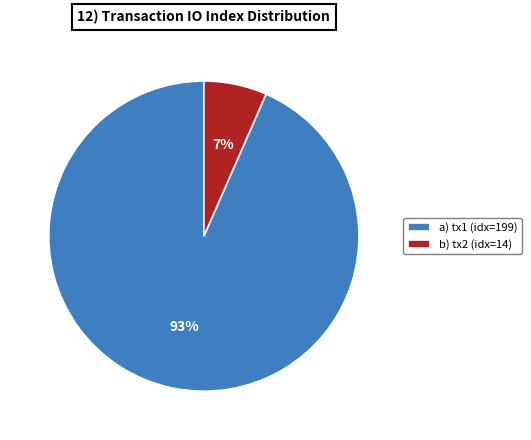

Which has a higher value, a) tx1 (idx=199) or b) tx2 (idx=14)?

a) tx1 (idx=199)